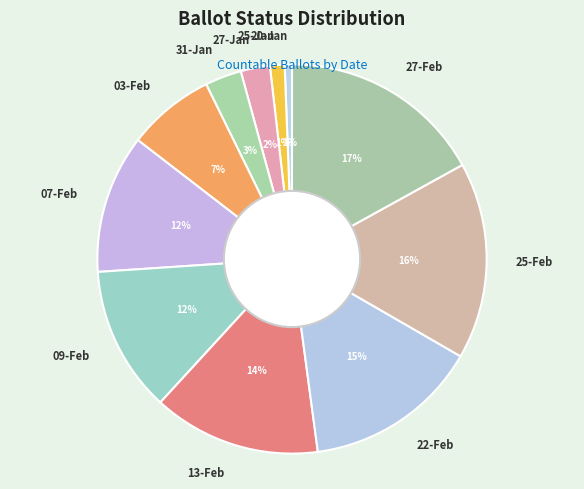

Between 09-Feb and 25-Feb, which is larger?

25-Feb